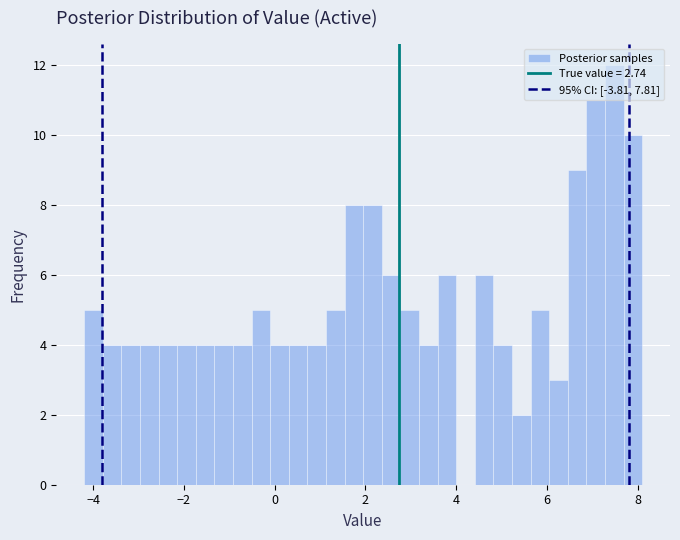

Around what value on the x-axis is the tallest bar? Give the approximate position of its centre, as read against the axis.

7.4